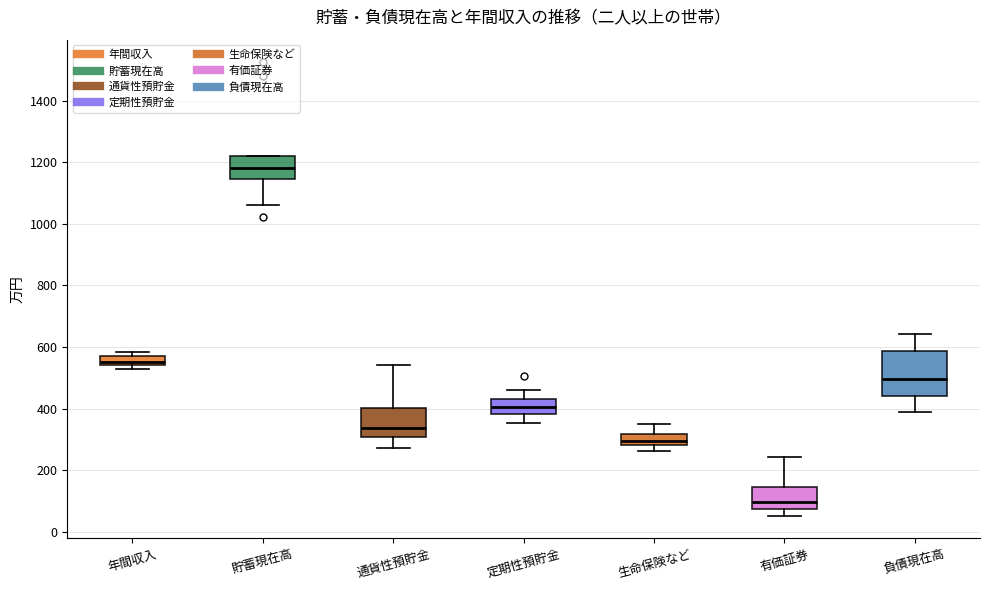

Comparing the boxes themselves (not the whiskers), which one is the tallest?

負債現在高